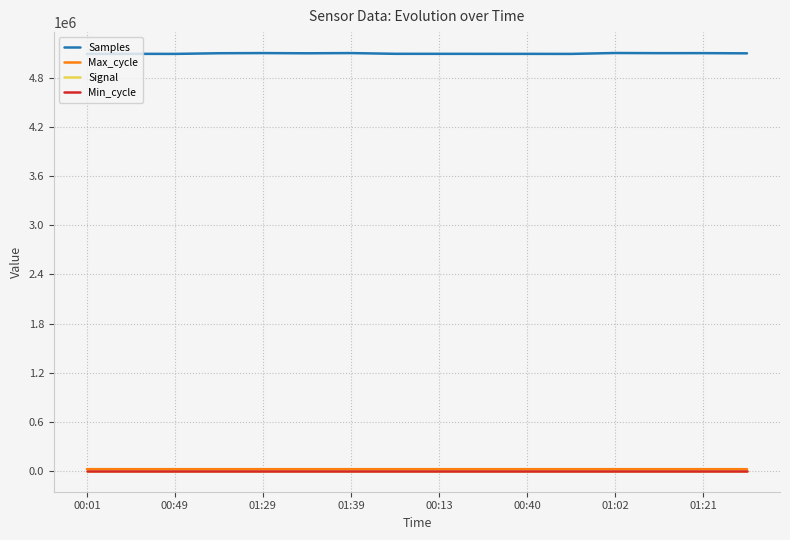

Which series has the largest total across all categories?

Samples